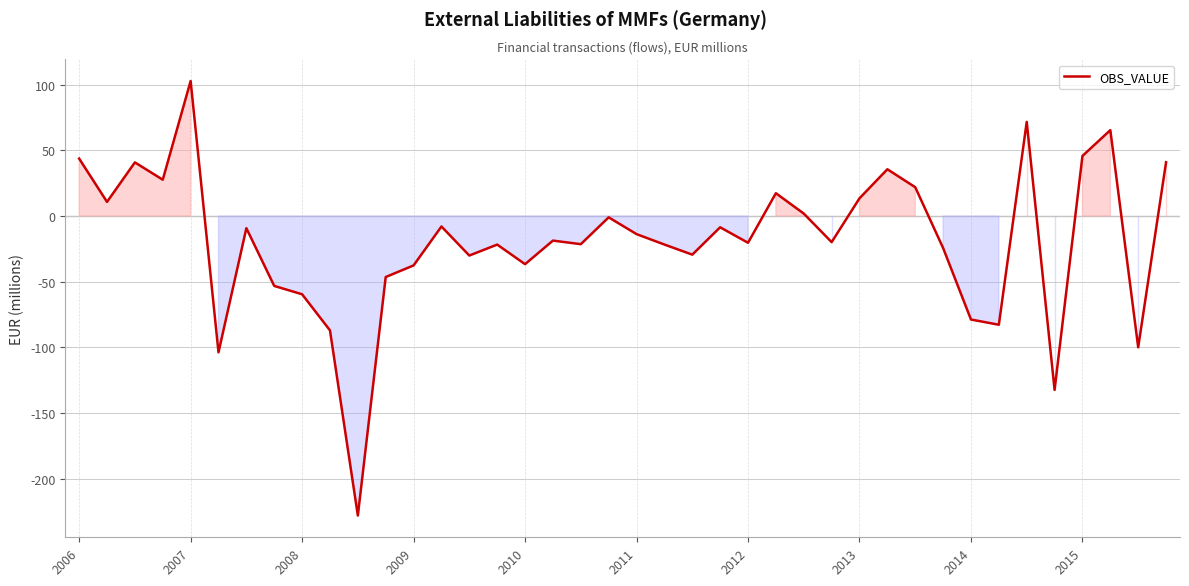

What is the minimum value shown in the chart?

-227.9